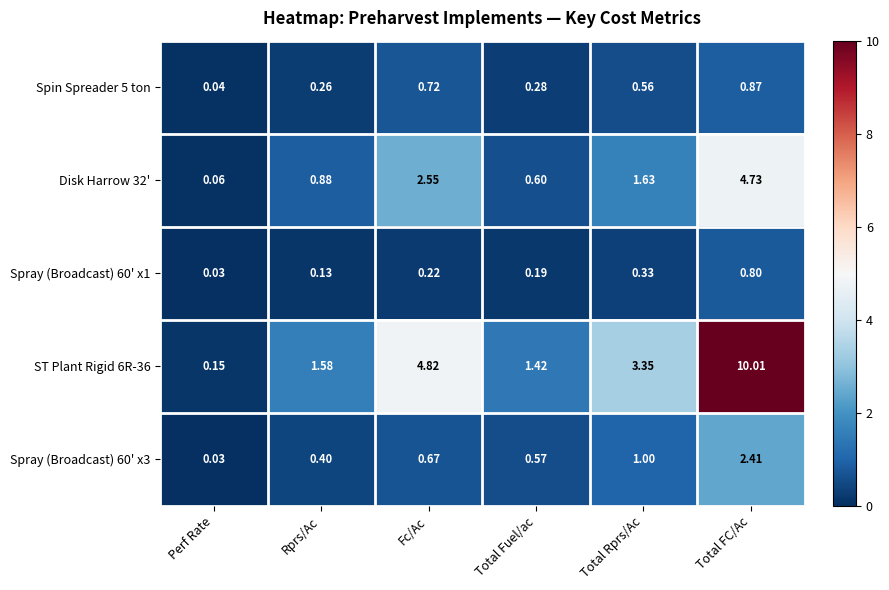

Which series has the largest range (max minus min)?

ST Plant Rigid 6R-36